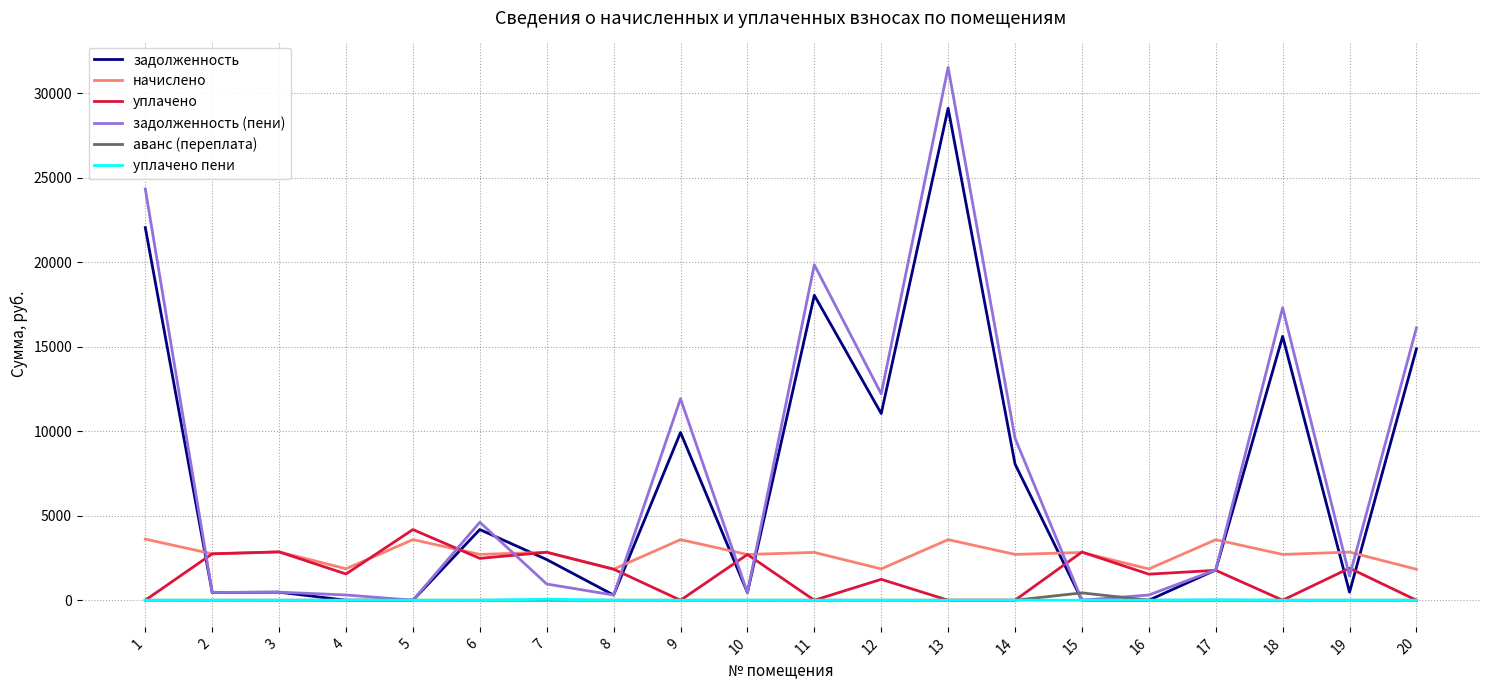

At which category is the sum across all series the highest?

13